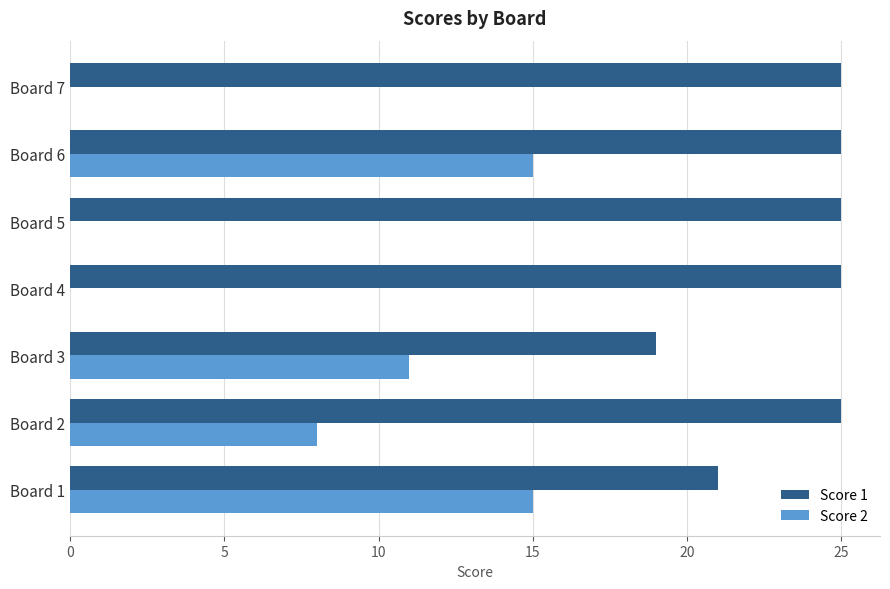

What is the total value across all series at Board 5?

25